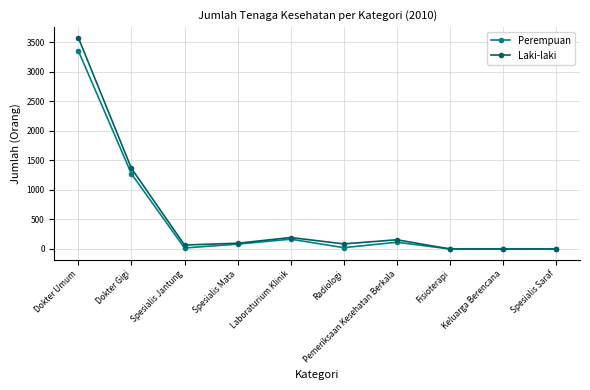

Which series changed the most between Radiologi and Keluarga Berencana?

Laki-laki